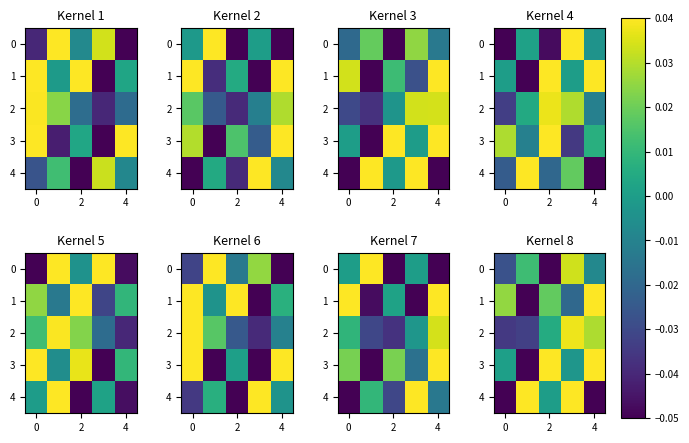

How many values in 0 are below zero?

3